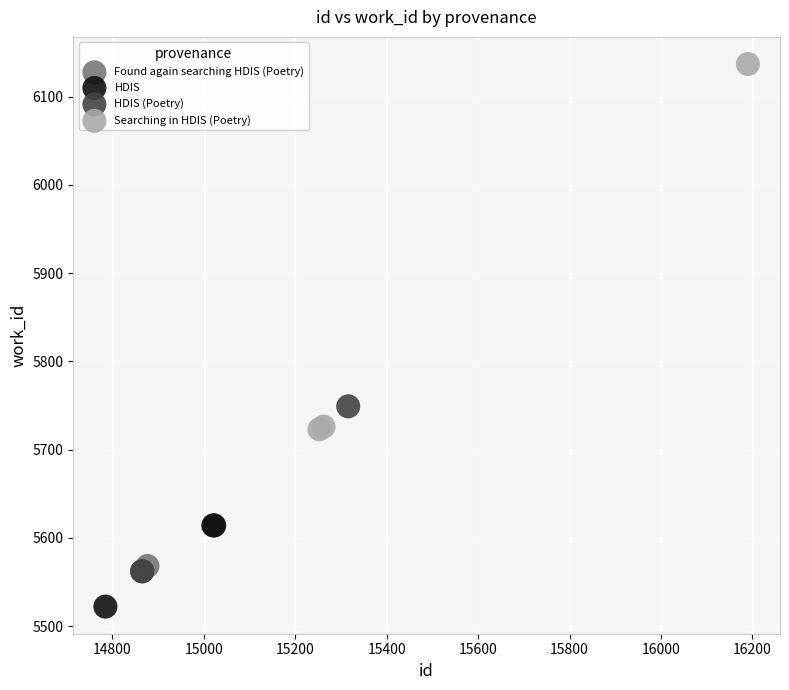

Which series reaches the minimum Y coordinate?

HDIS